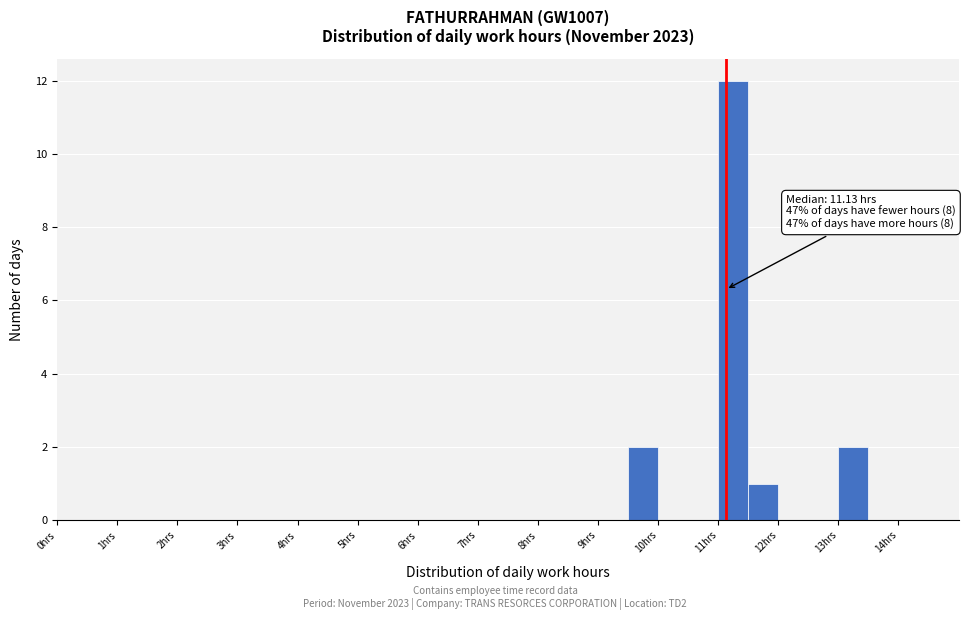

Over which range of the x-axis is the bar tallest?

11.0 to 11.5